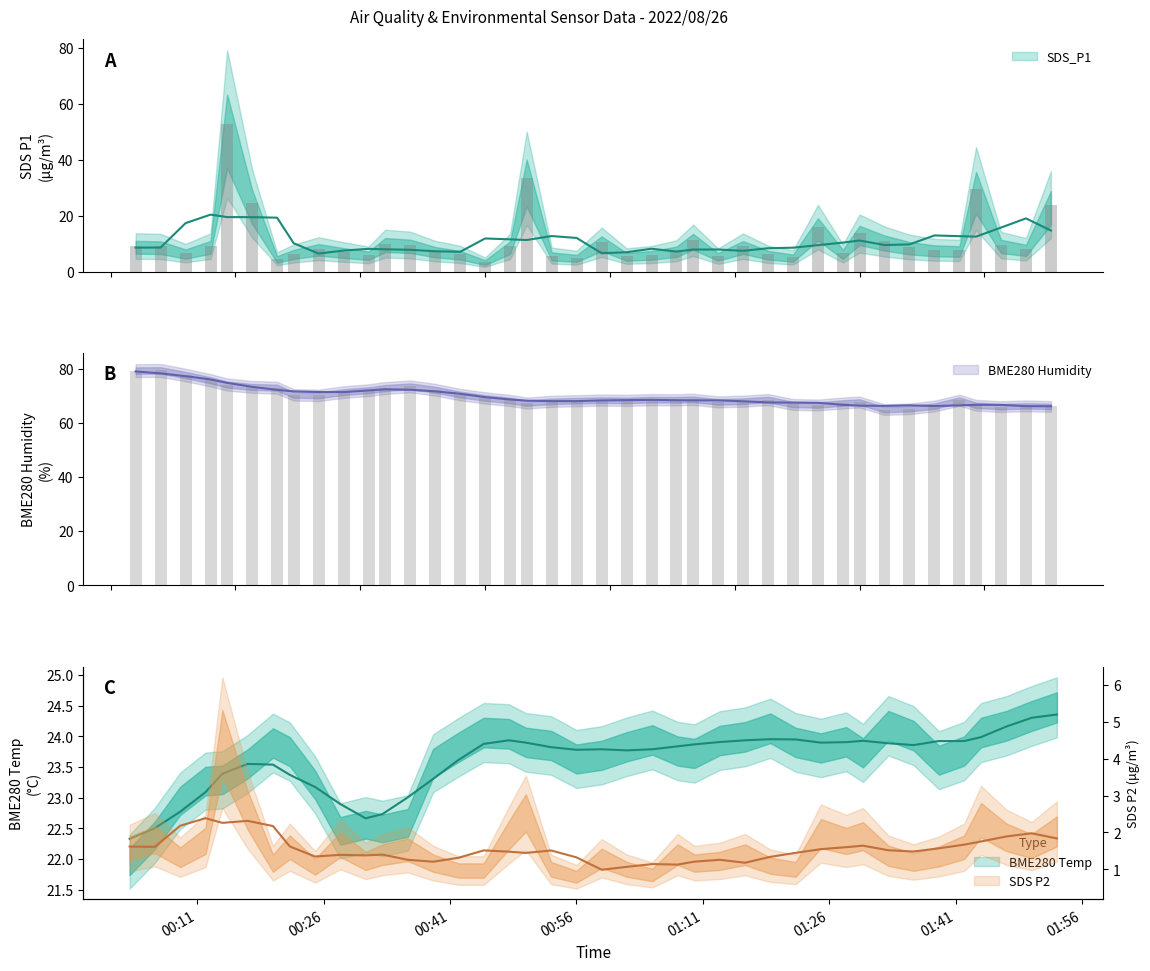

Rank the categories by BME280_humidity value from highest to lowest.

2022/08/26 00:06, 2022/08/26 00:03, 2022/08/26 00:09, 2022/08/26 00:12, 2022/08/26 00:14, 2022/08/26 00:36, 2022/08/26 00:17, 2022/08/26 00:20, 2022/08/26 00:33, 2022/08/26 00:39, 2022/08/26 00:31, 2022/08/26 00:28, 2022/08/26 00:42, 2022/08/26 00:22, 2022/08/26 00:25, 2022/08/26 00:45, 2022/08/26 01:10, 2022/08/26 01:19, 2022/08/26 01:05, 2022/08/26 01:08, 2022/08/26 00:59, 2022/08/26 01:42, 2022/08/26 01:02, 2022/08/26 00:48, 2022/08/26 00:56, 2022/08/26 01:16, 2022/08/26 00:53, 2022/08/26 01:13, 2022/08/26 01:30, 2022/08/26 01:28, 2022/08/26 00:50, 2022/08/26 01:22, 2022/08/26 01:25, 2022/08/26 01:44, 2022/08/26 01:50, 2022/08/26 01:39, 2022/08/26 01:53, 2022/08/26 01:47, 2022/08/26 01:36, 2022/08/26 01:33